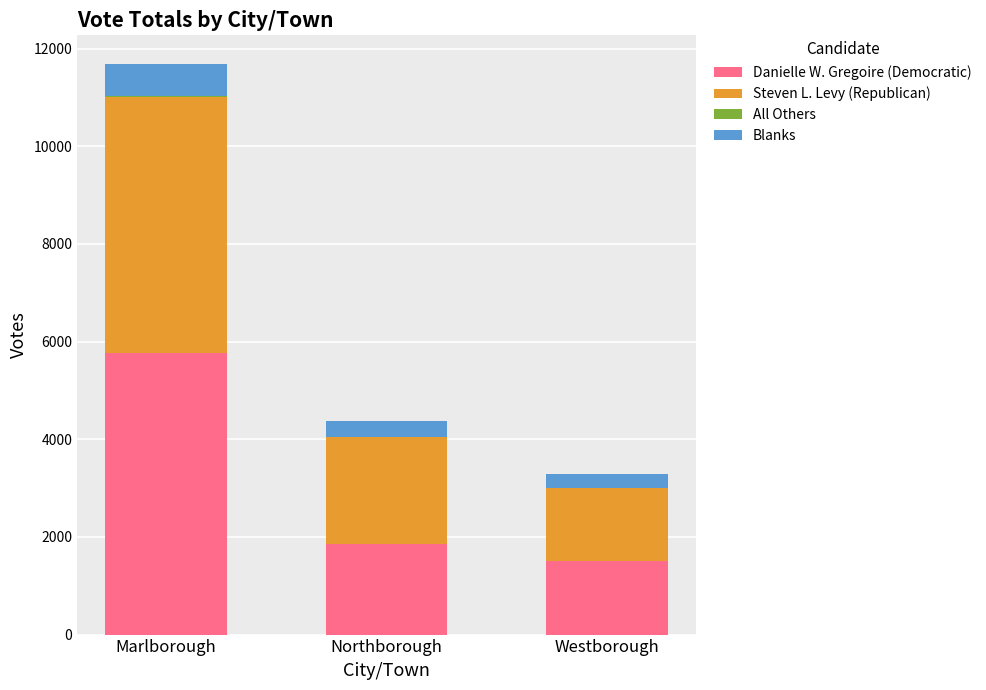

What is the highest value of the Danielle W. Gregoire (Democratic) series?

5769